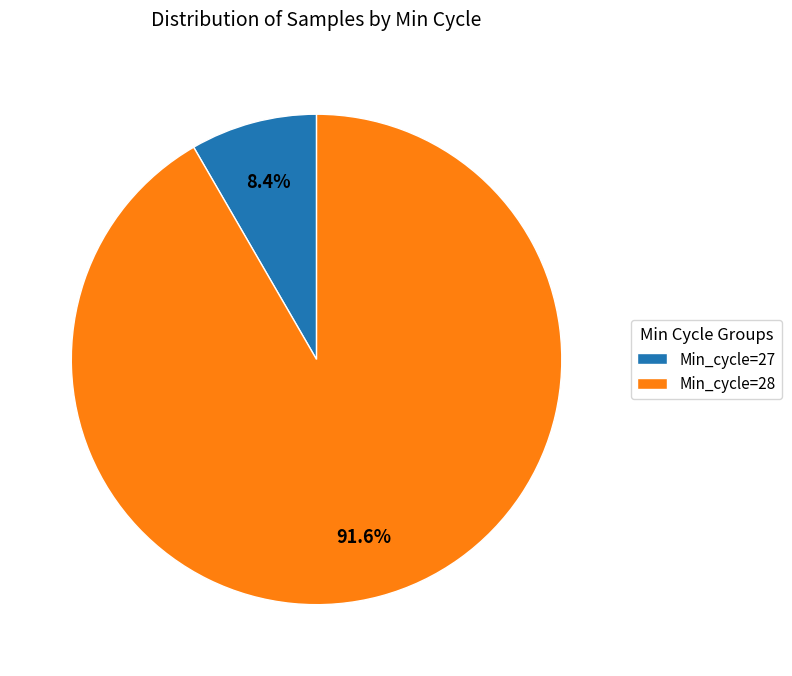

How many segments does this pie chart have?

2